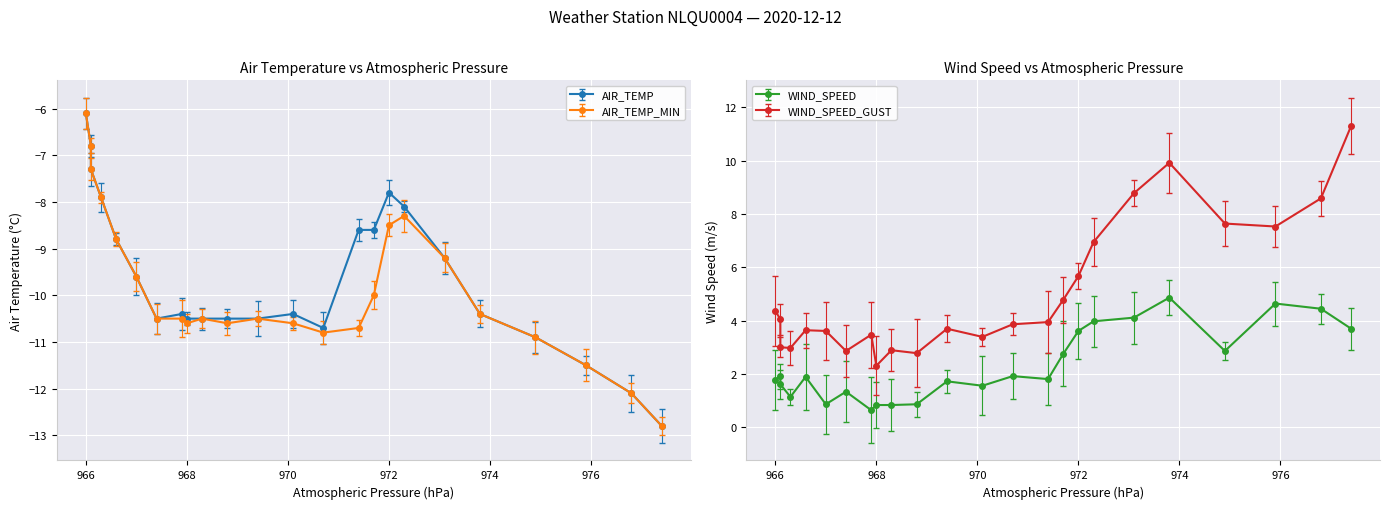

What is the difference between the maximum and second lowest values in the WIND_SPEED series?

4.0